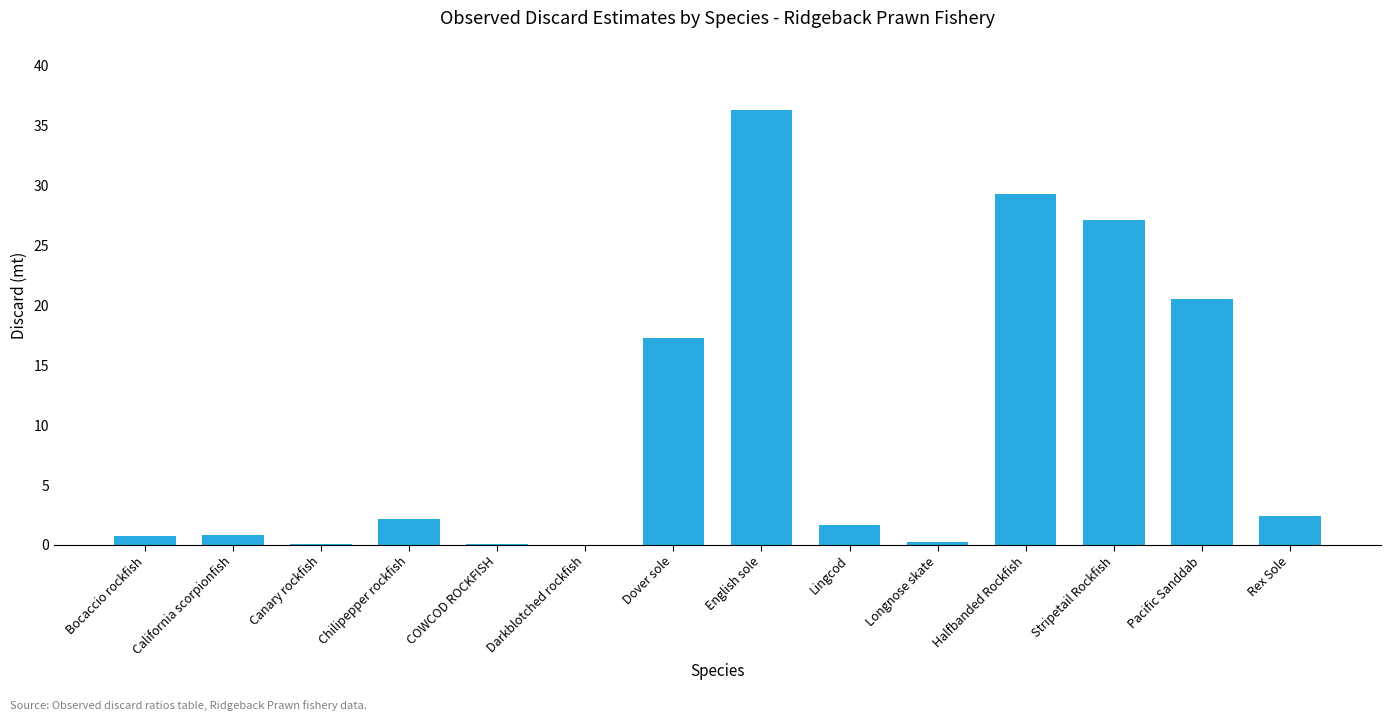

At which label is the value closest to 18?

Dover sole